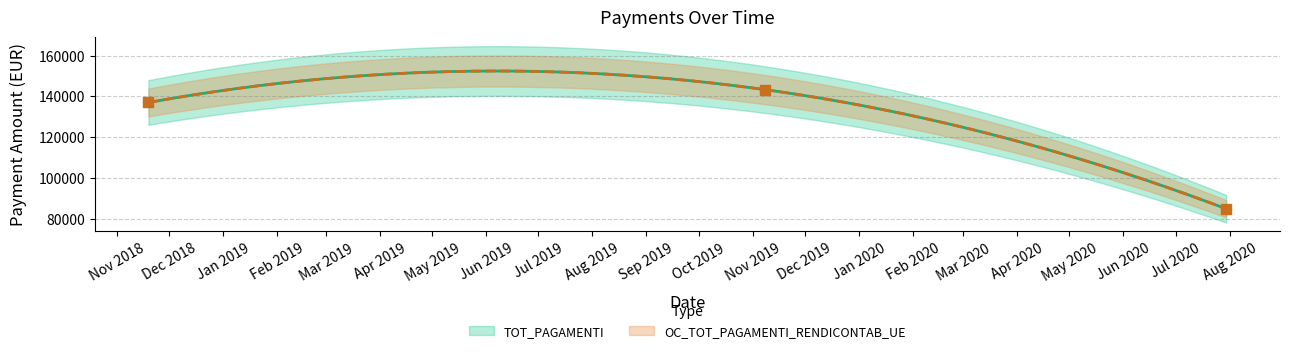

At which category is the sum across all series the highest?

08/11/2019